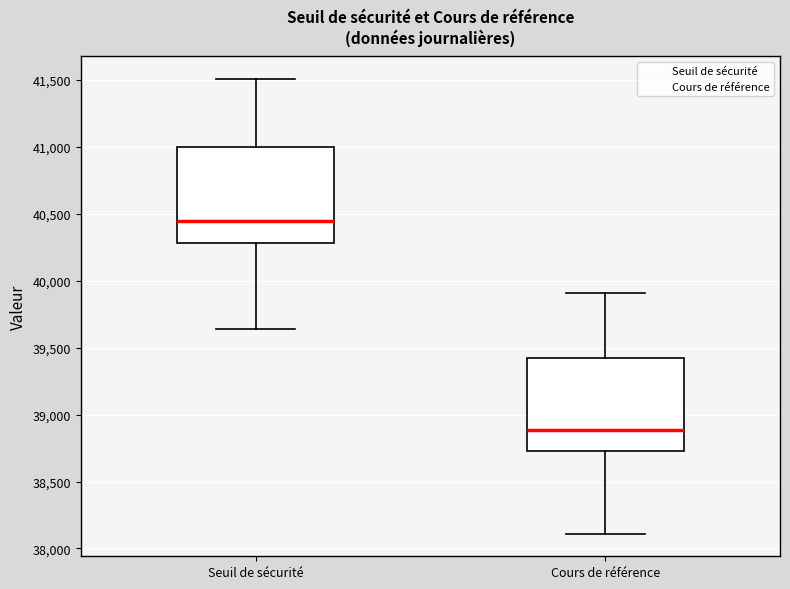

Which box has the lowest median line?

Cours de référence